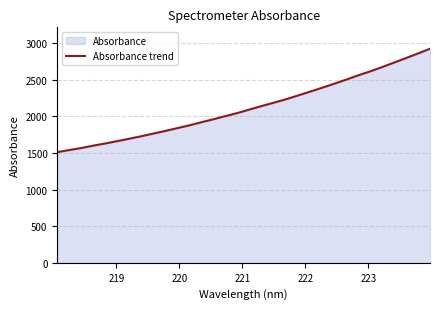

What is the minimum value shown in the chart?

1512.2